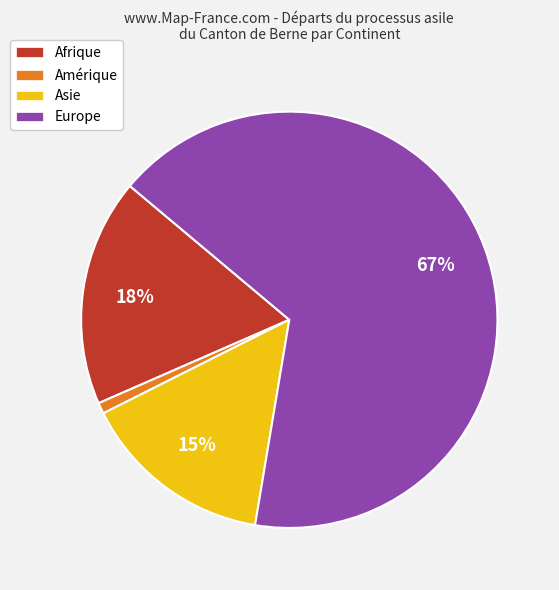

Between Amérique and Afrique, which is larger?

Afrique